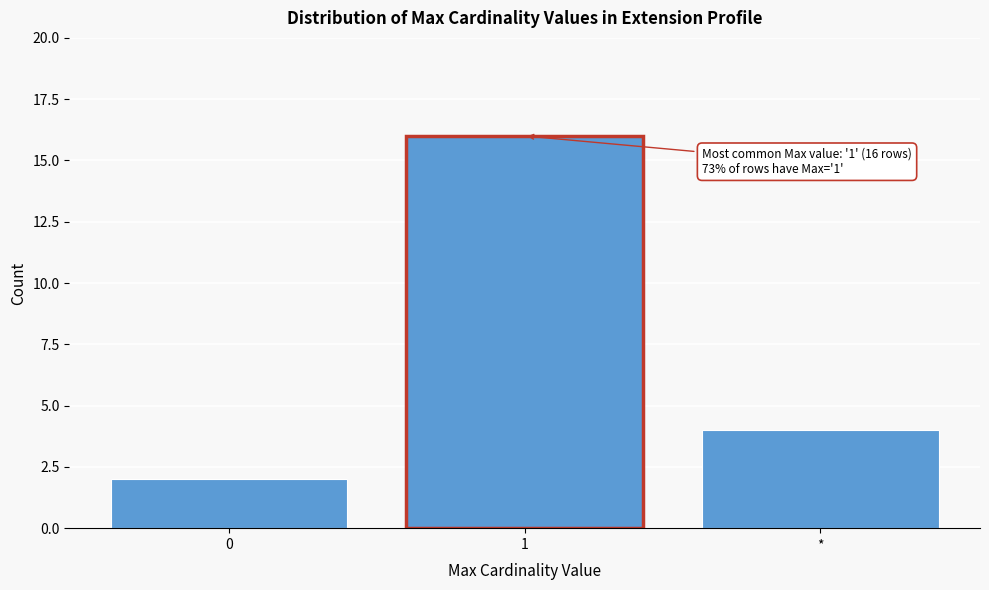

Reading left to right, what are all the values shown in this chart?

0=2	1=16	*=4